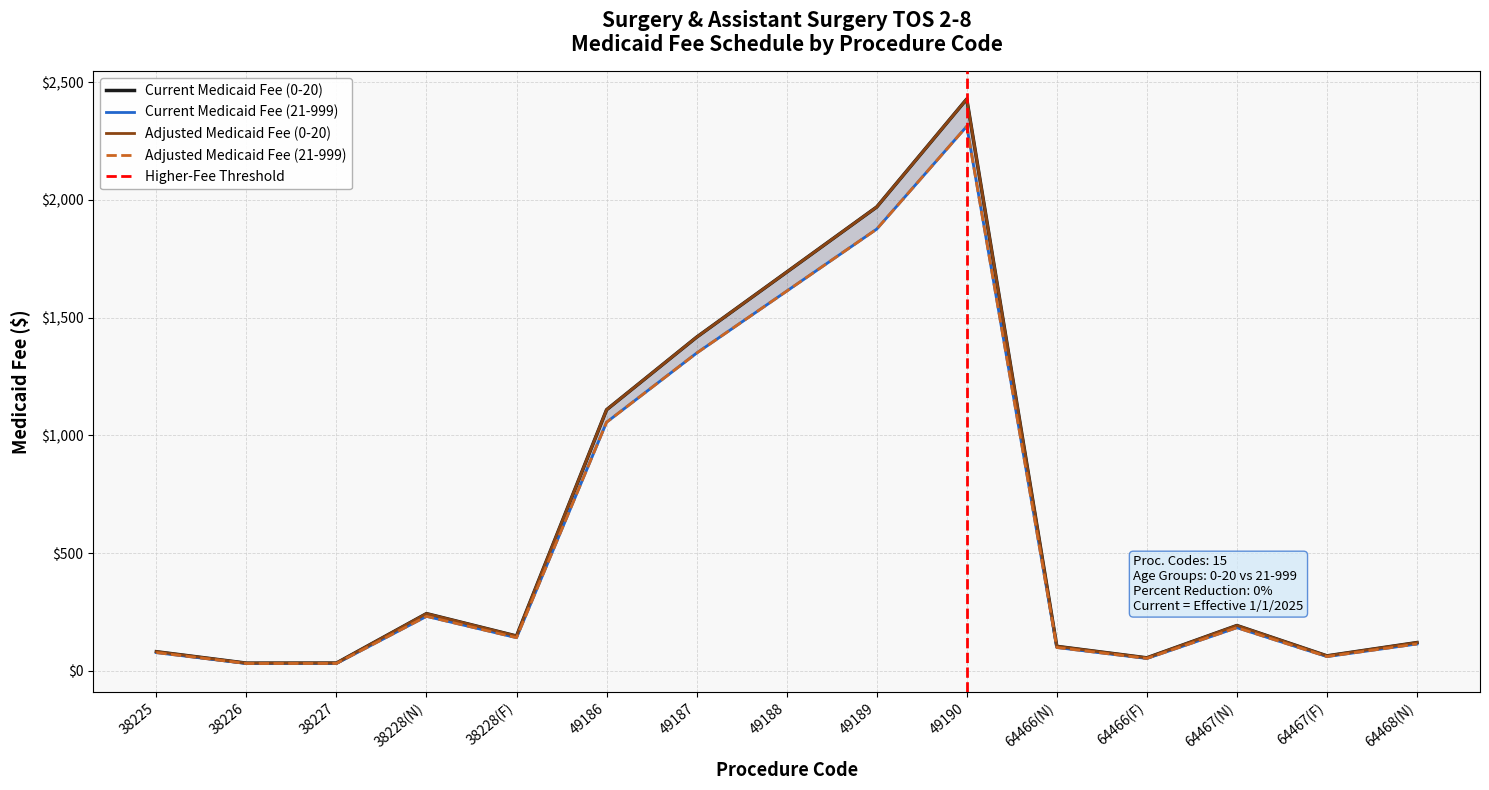

Is it true that Current Medicaid Fee (21-999) equals 102.7 at 64467(F)?

False